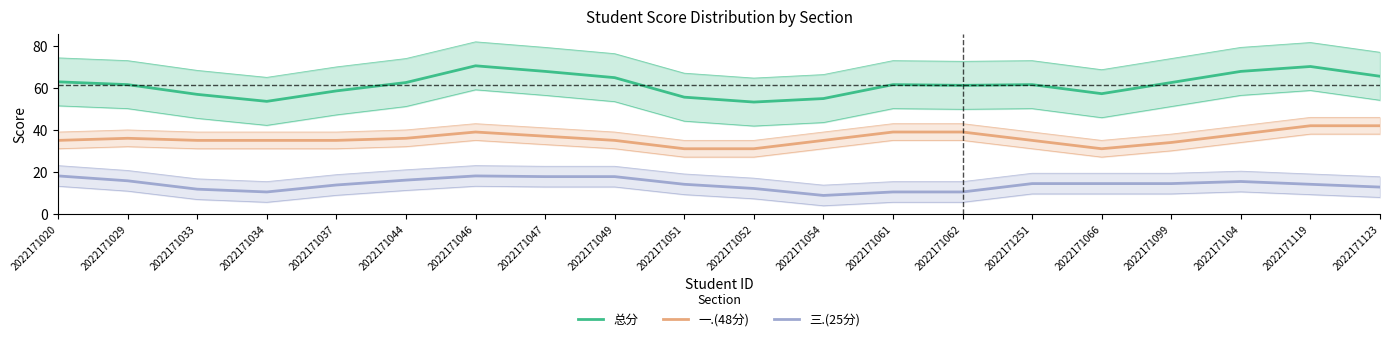

True or false: 总分 and 三.(25分) cross at least once.

False